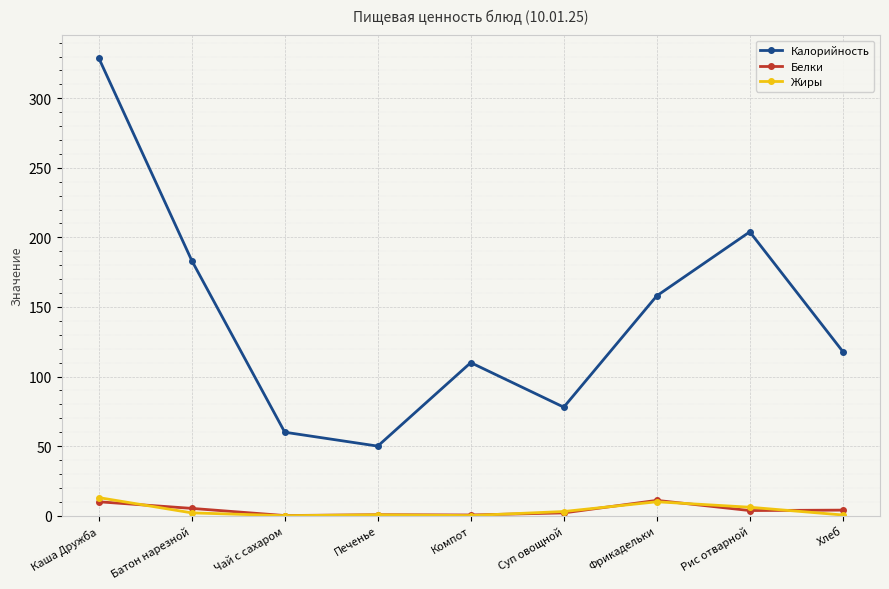

After their last crossing, which series has the higher values: Белки or Жиры?

Белки